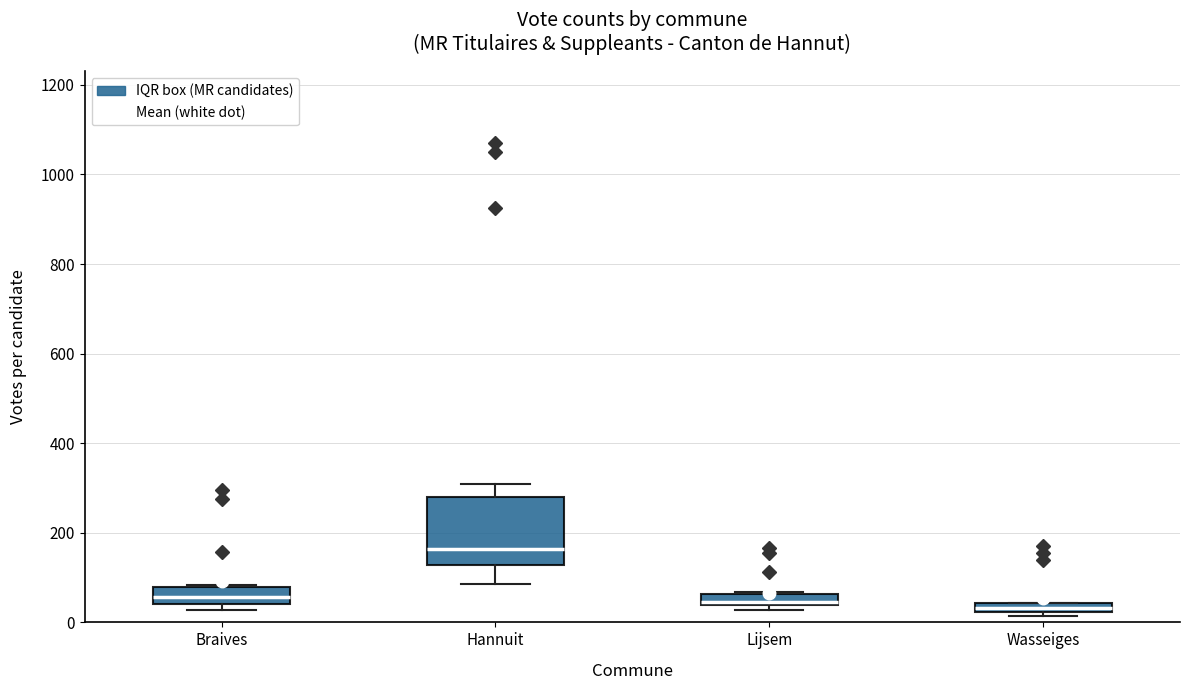

Where is the upper edge of the box for Wasseiges on the y-axis? The values are not printed on the chart, so give them approximately, as read against the axis.

40